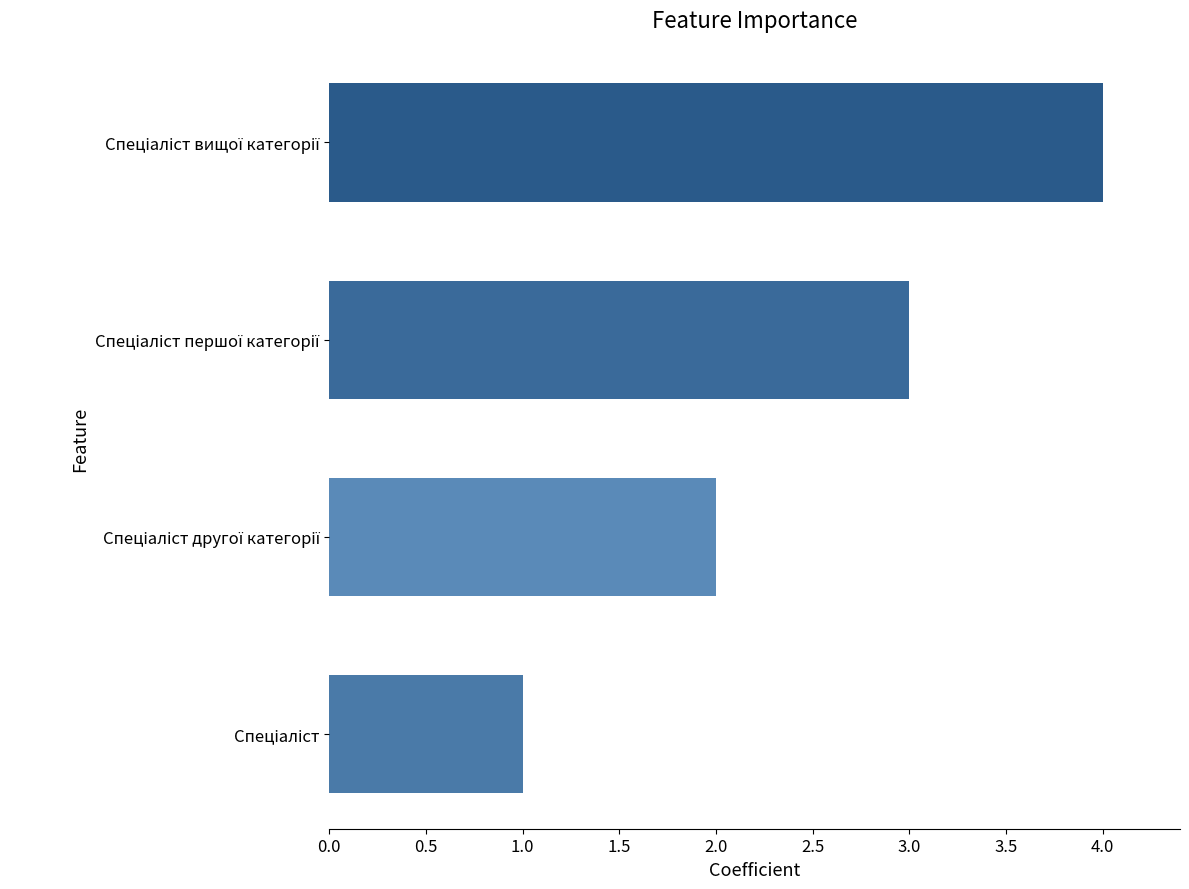

What is the greatest value displayed?

4